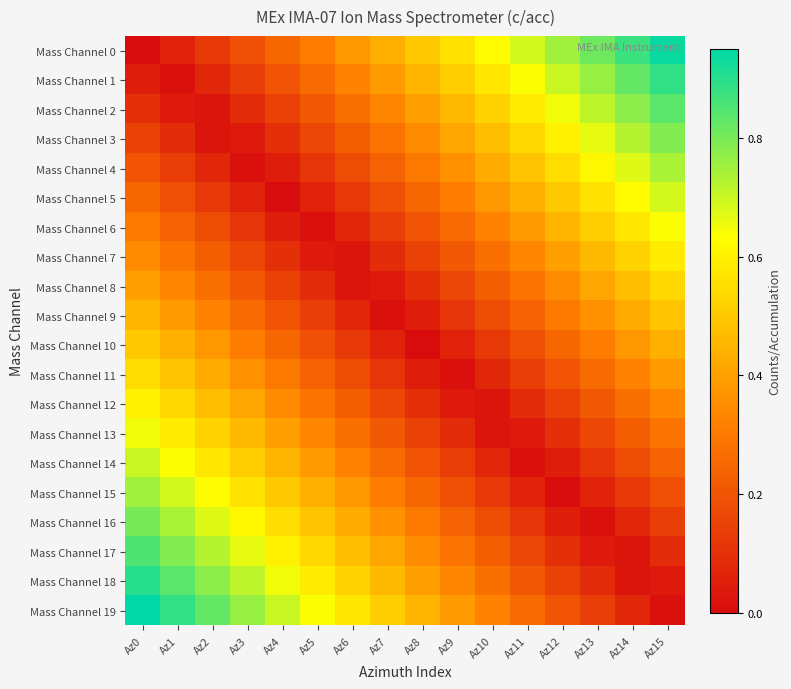

What is the total value across all series at Az13?

7.3